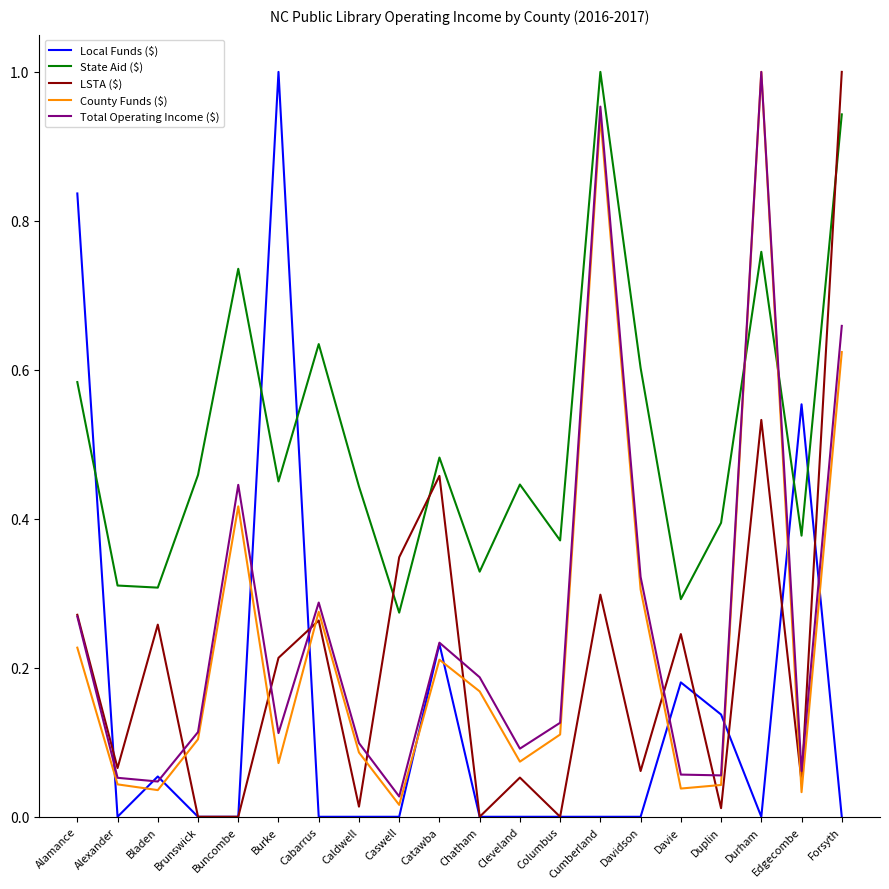

Does the chart have visible grid lines?

No